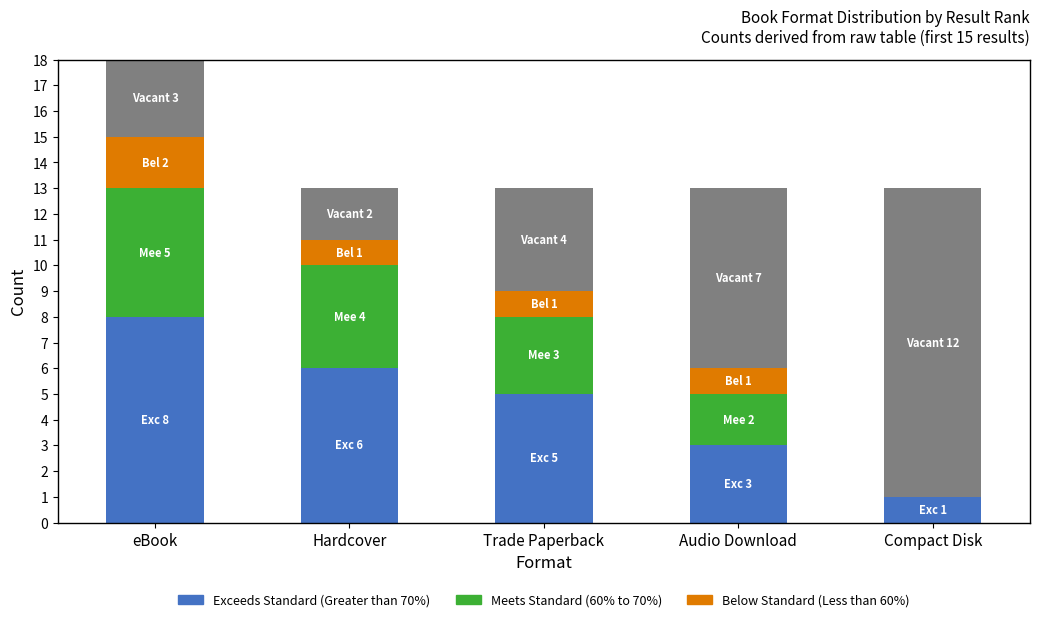

What is the total value across all series at Compact Disk?

13